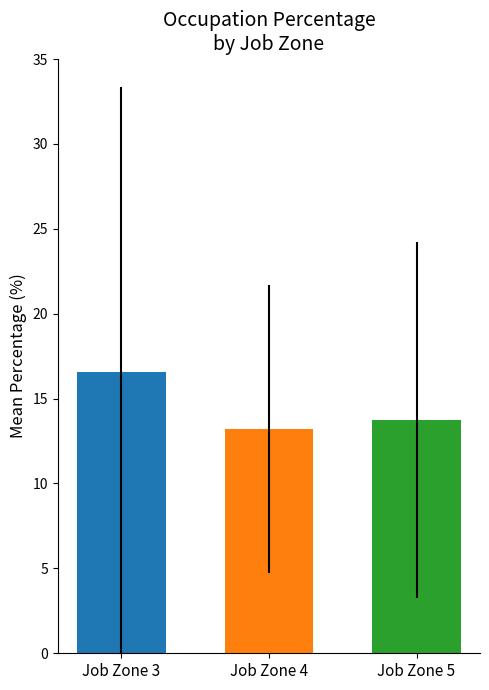

What is the difference between the highest and lowest values at Job Zone 4?

3.4